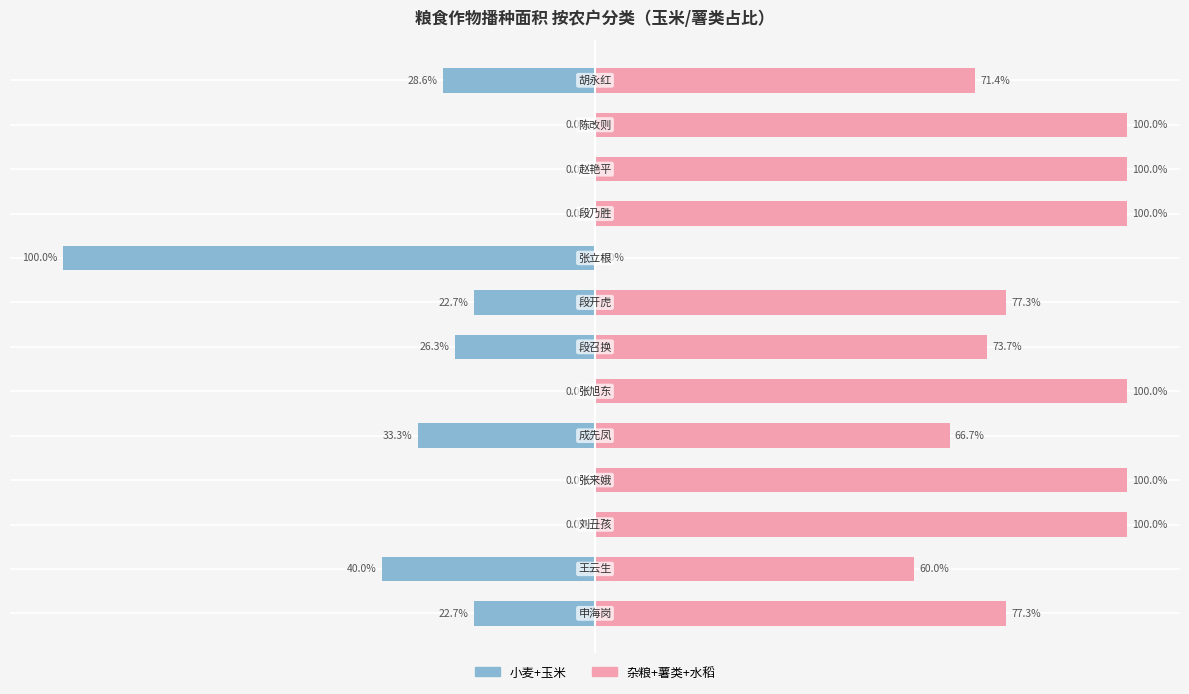

At 1, list the series in order from smallest to largest.

小麦+玉米（左）, 杂粮+薯类+水稻（右）